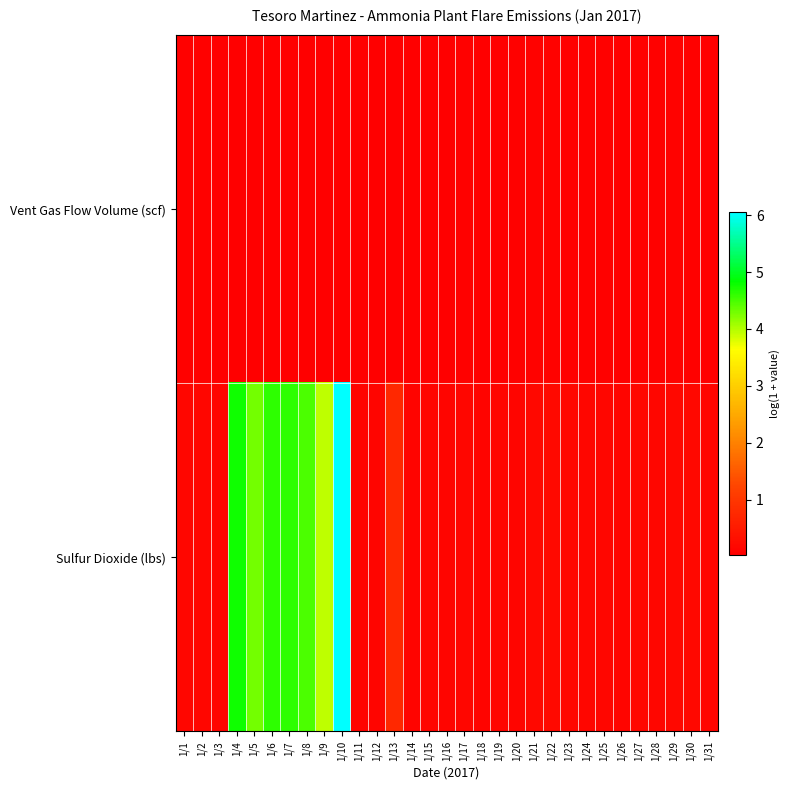

Rank the series by their maximum value, from highest to lowest.

Sulfur Dioxide (lbs), Vent Gas Flow Volume (scf)